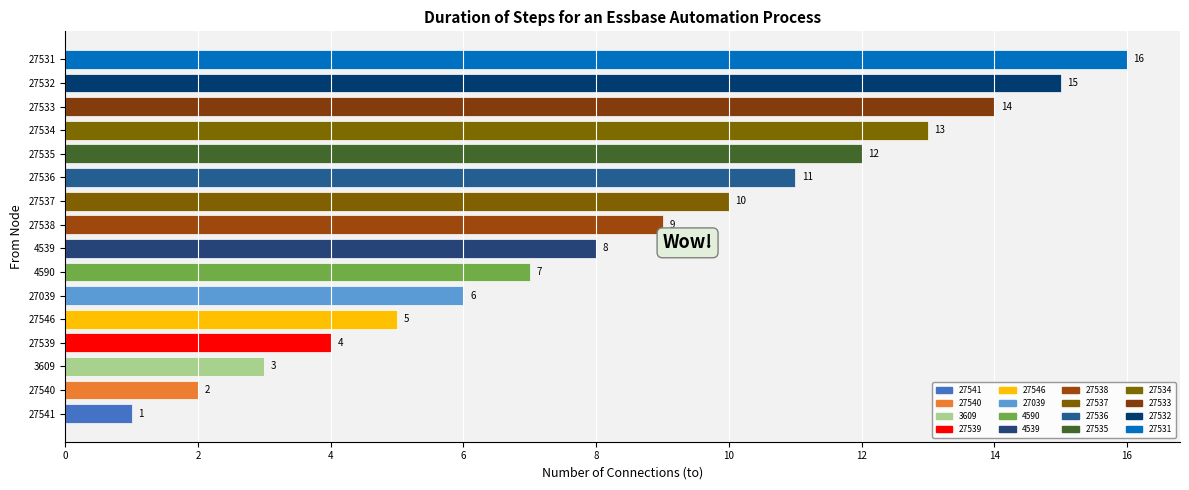

The value at 27535 is 5. True or false?

False